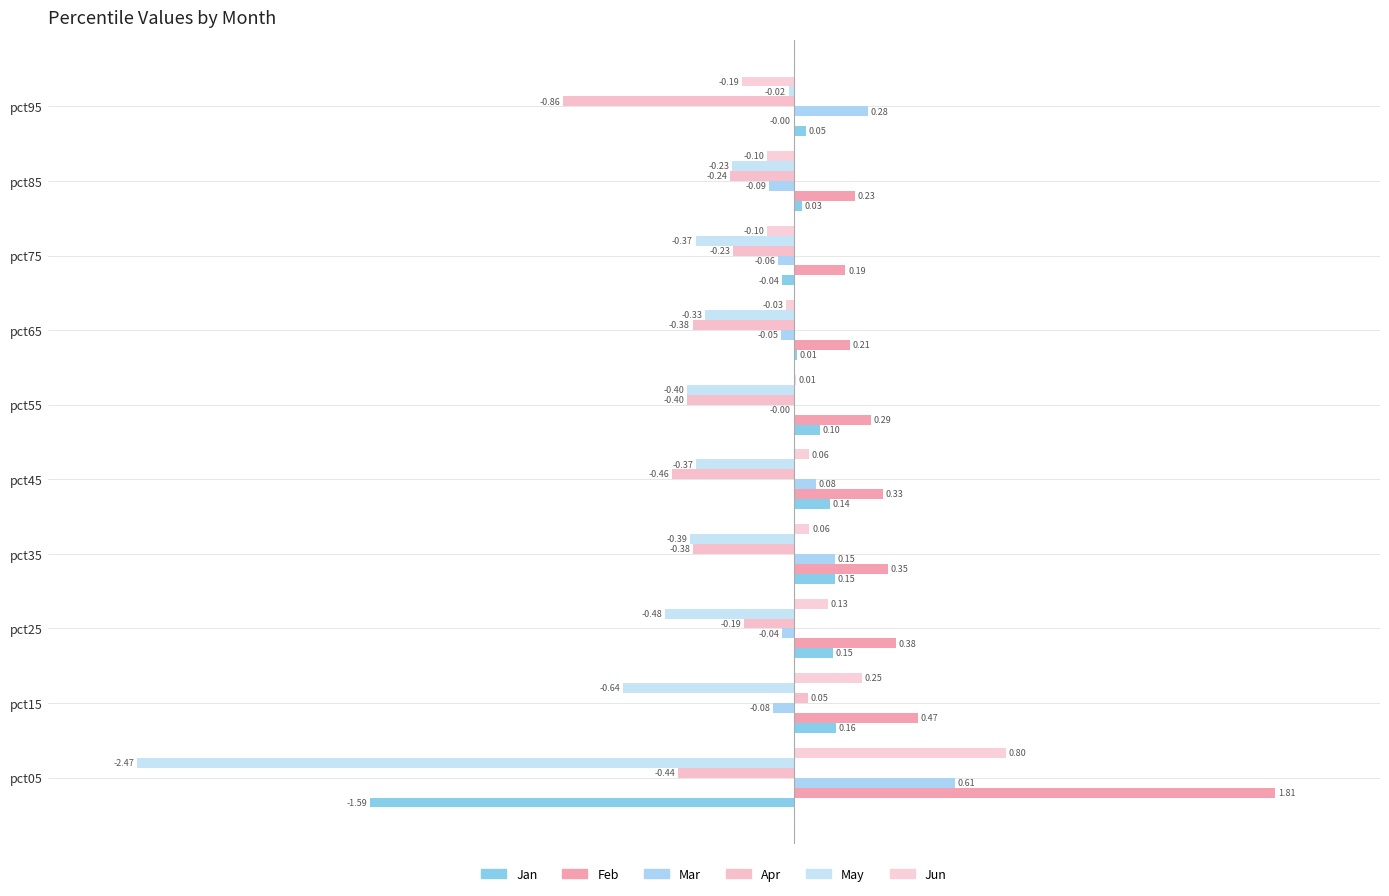

How many values in the Feb series exceed 0?

9